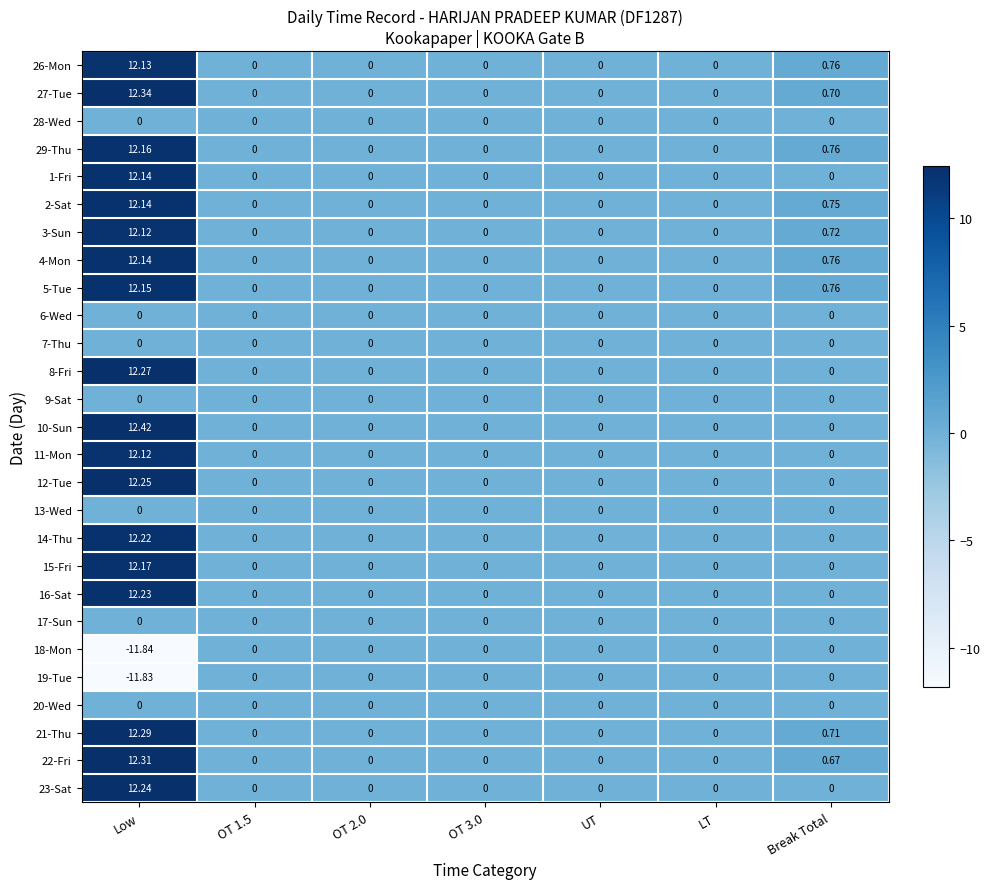

At which category is the sum across all series the highest?

Low